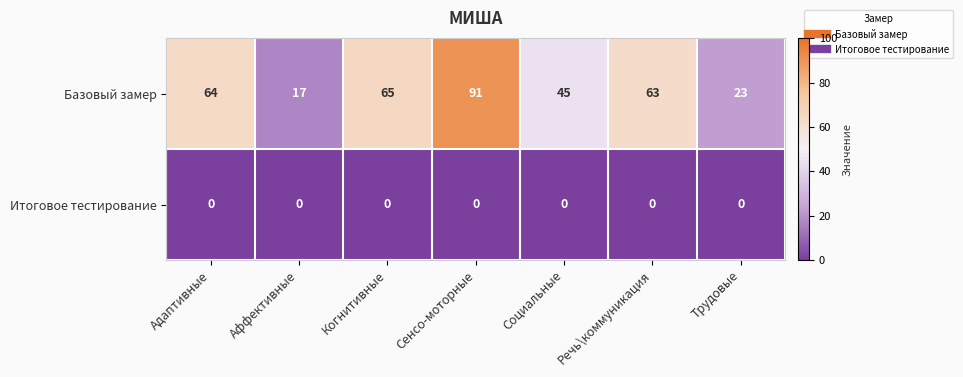

What value does the Базовый замер series have at Когнитивные, to the nearest 5?

65